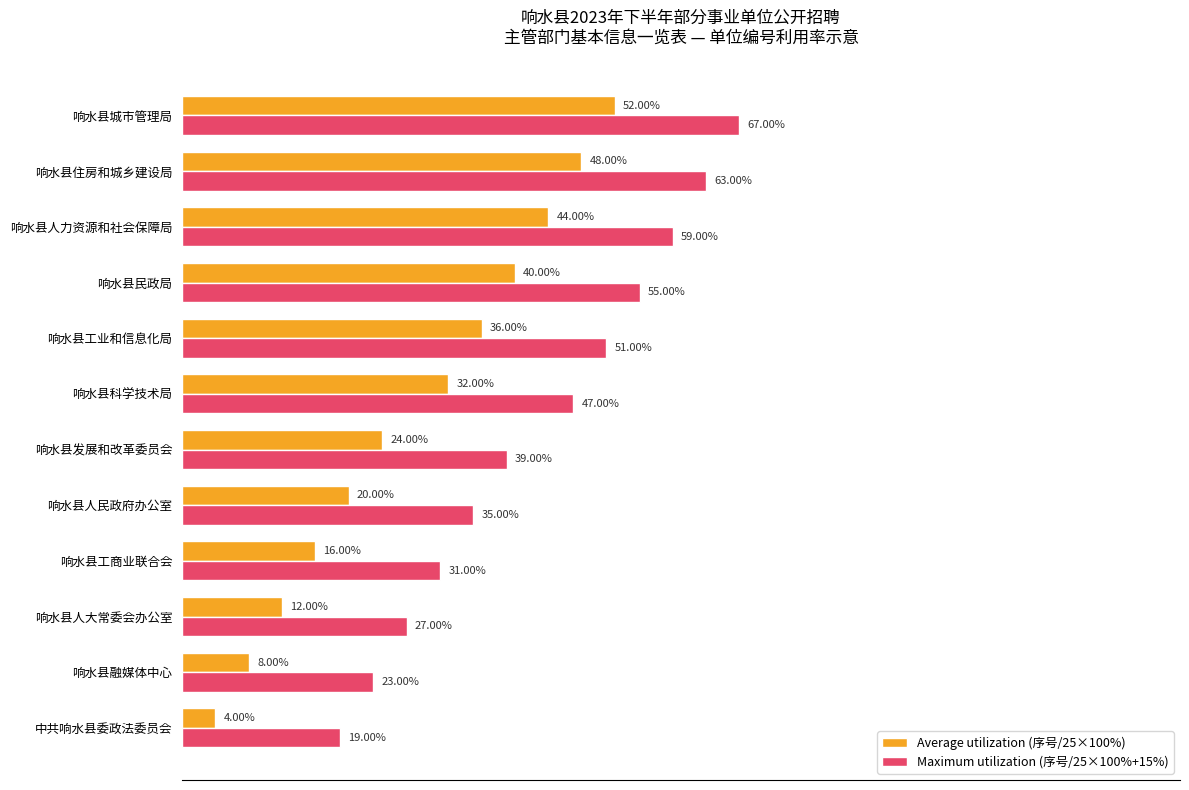

Rank the series by their maximum value, from lowest to highest.

Average utilization (序号/25×100%), Maximum utilization (序号/25×100%+15%)